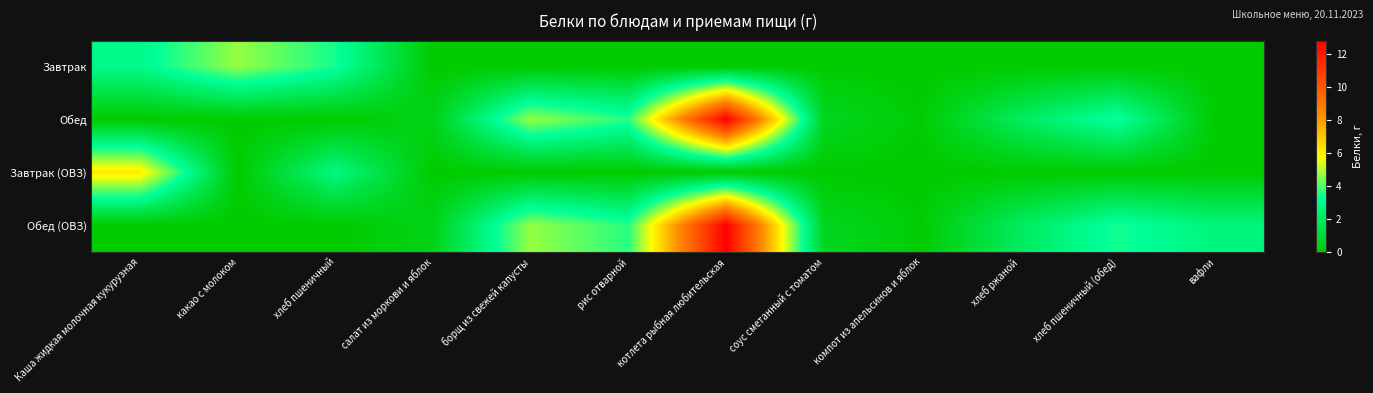

What is the total value across all series at котлета рыбная любительская?

25.6